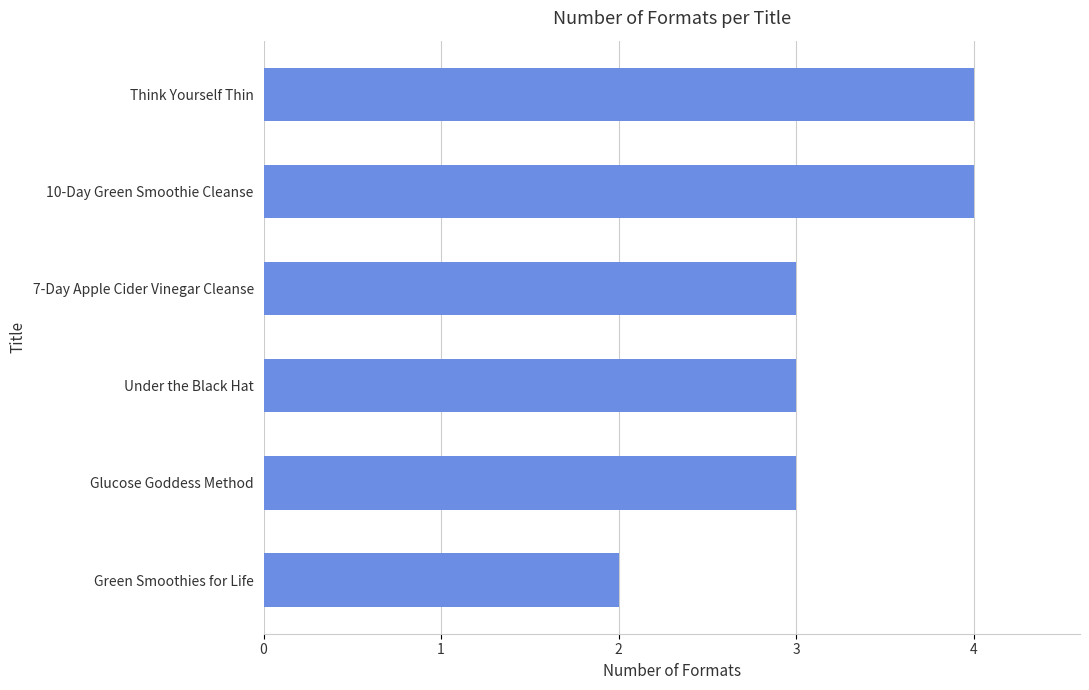

What is the sum of the values at Glucose Goddess Method and Think Yourself Thin?

7